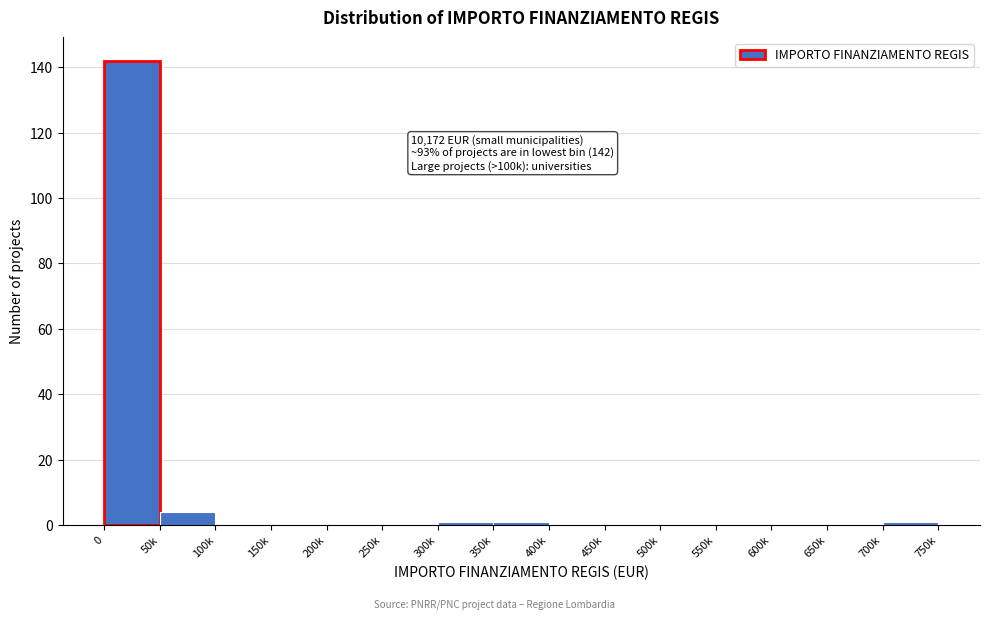

Reading right to left, list all the values displayed in this chart.

700k=1	650k=0	600k=0	550k=0	500k=0	450k=0	400k=0	350k=1	300k=1	250k=0	200k=0	150k=0	100k=0	50k=4	0=142